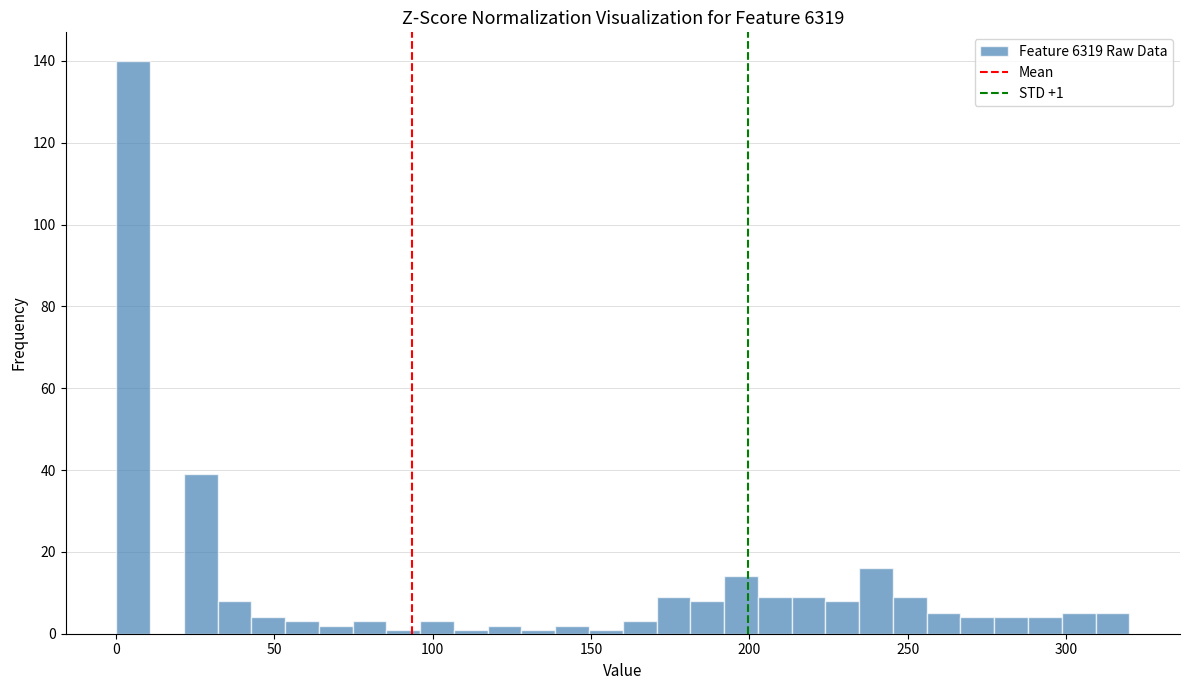

Read against the x-axis, roughly where is the centre of the tallest bar?

5